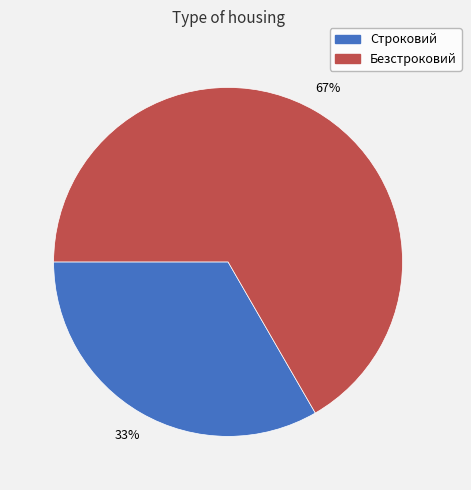

Approximately how many times larger is the value at Строковий compared to Безстроковий?

0.5